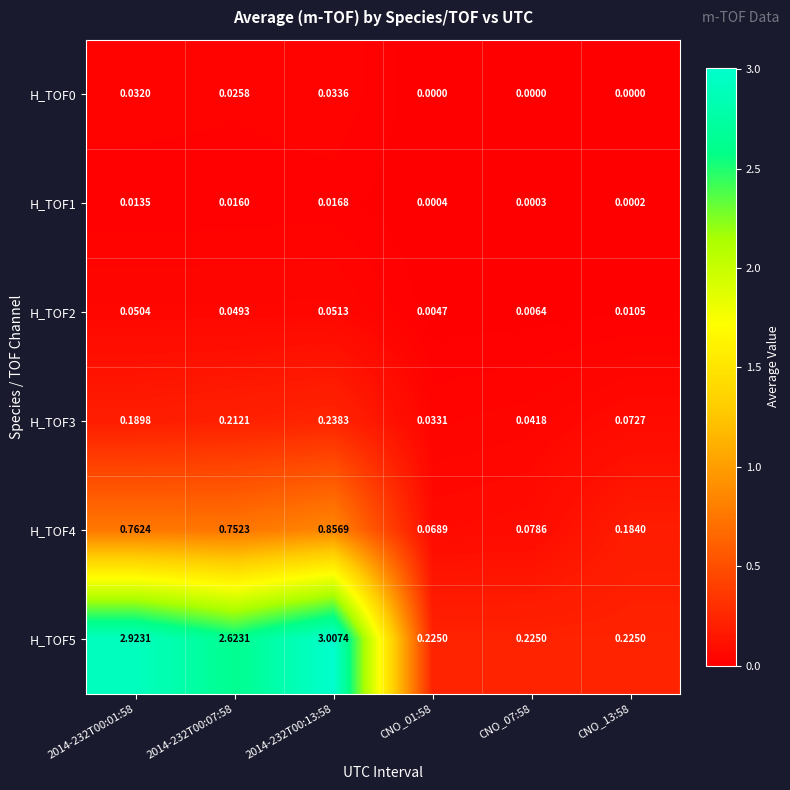

Is the value of H_TOF3 at 2014-232T00:13:58 greater than the value of H_TOF2 at 2014-232T00:13:58?

Yes